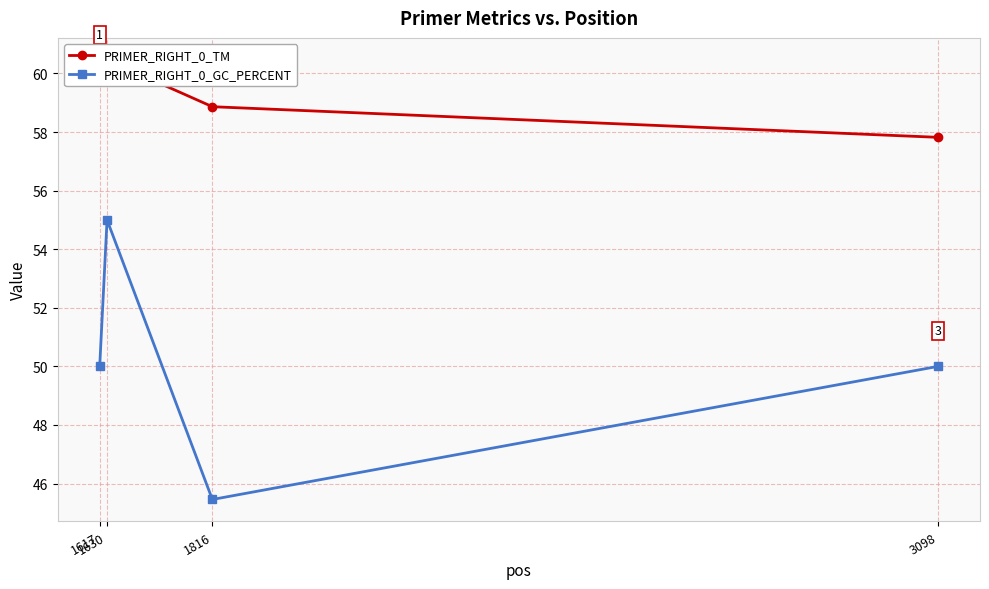

List the series in order of their overall mean, highest first.

PRIMER_RIGHT_0_TM, PRIMER_RIGHT_0_GC_PERCENT